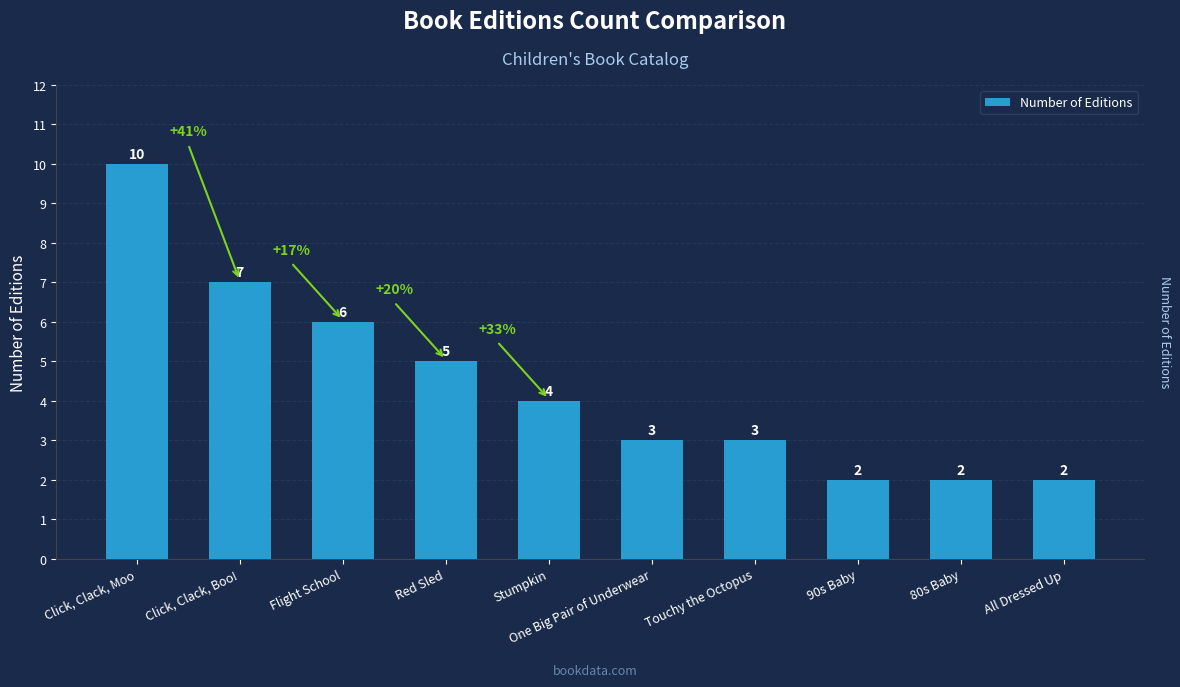

What value does the data have at Click, Clack, Boo!?

7